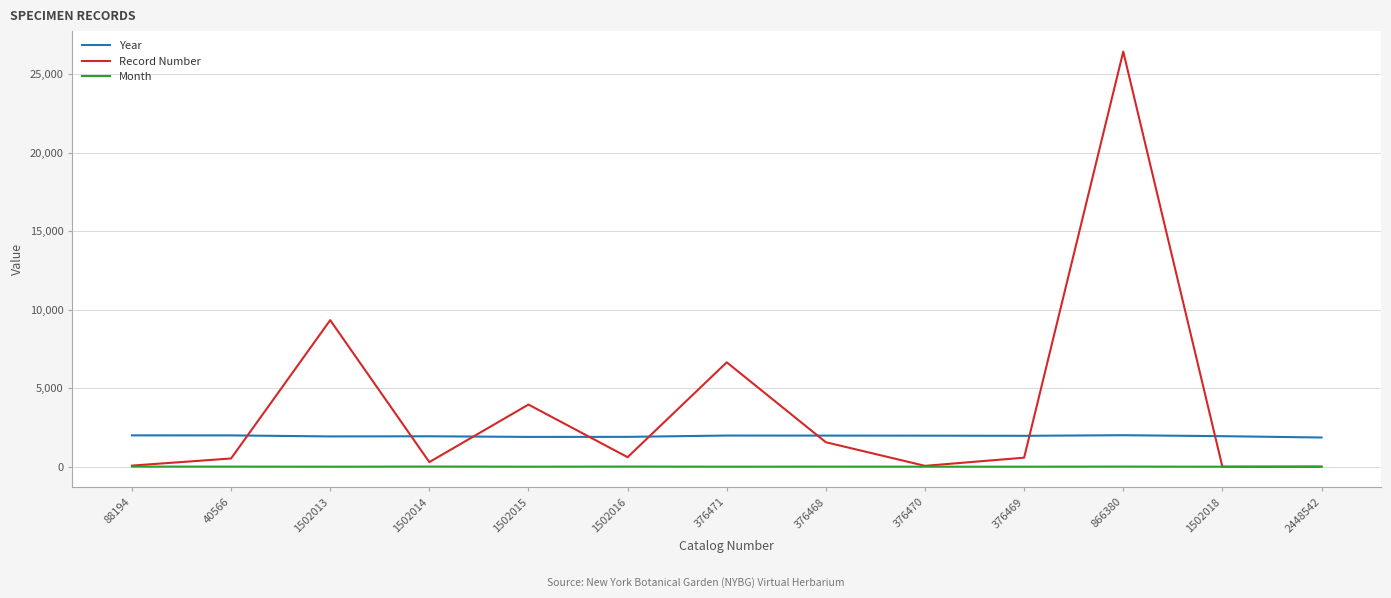

What is the difference between the Year values at 2448542 and 376470?

117